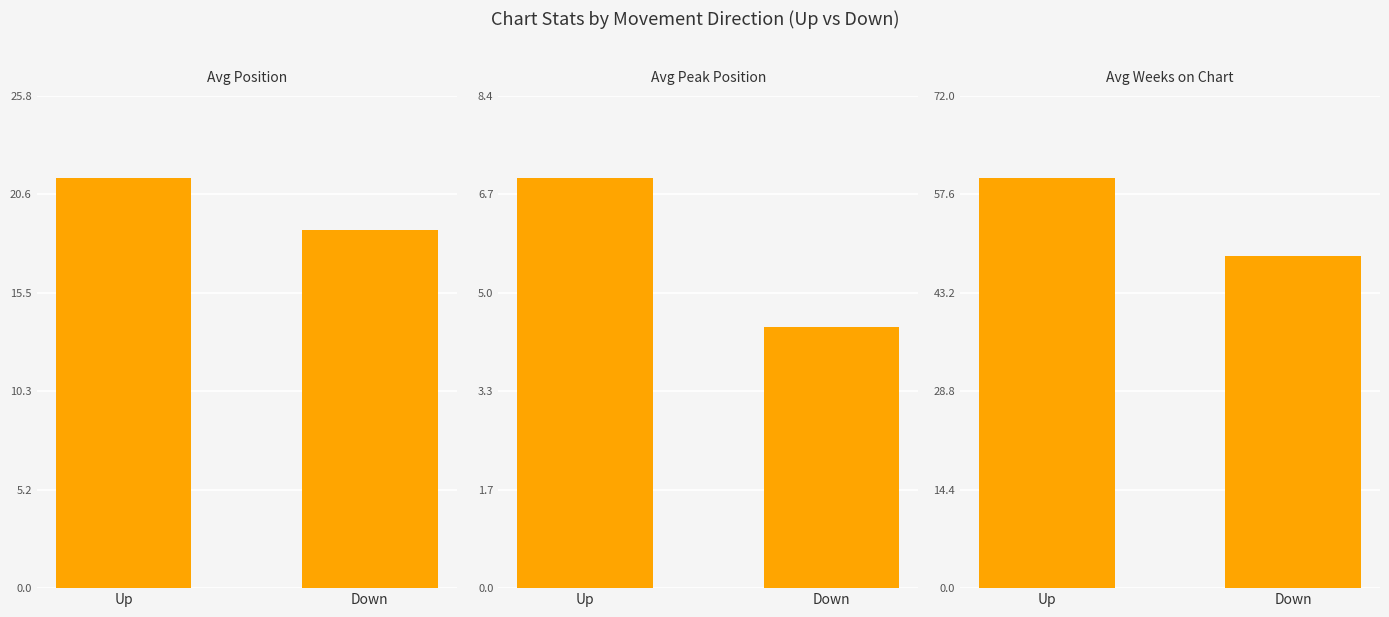

Which label corresponds to the largest value in the chart?

Up